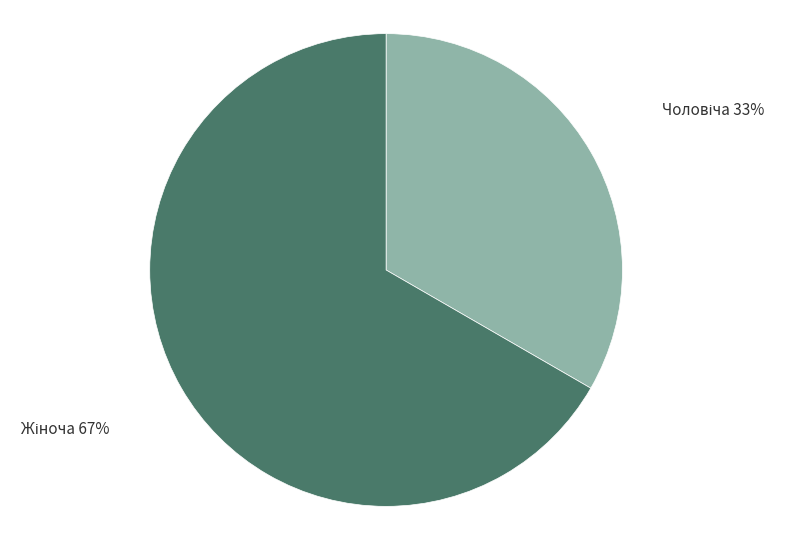

Is there a majority slice in this chart?

Yes